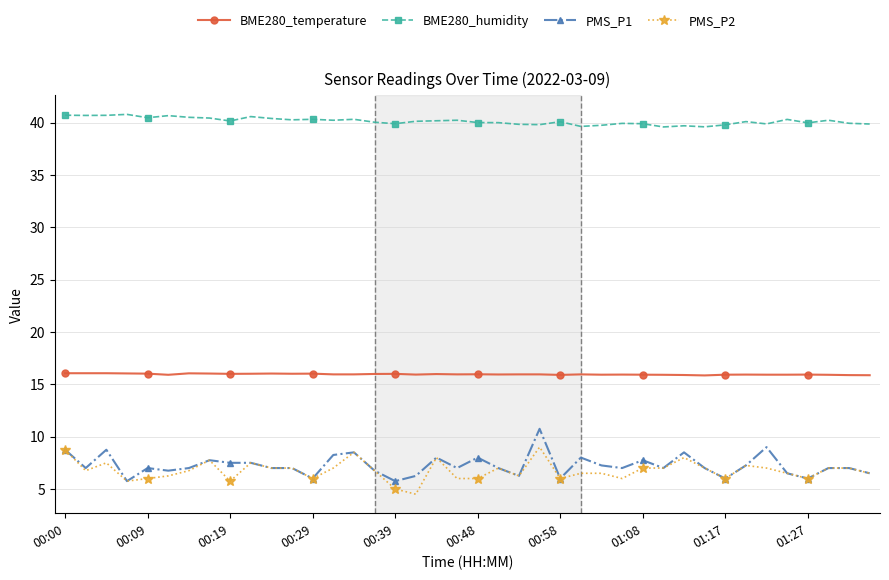

Which series has the largest total across all categories?

BME280_humidity